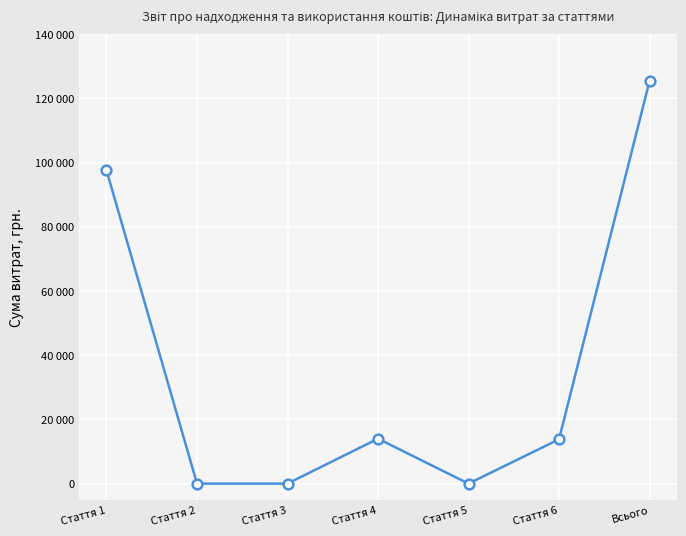

Where is the data nearest to the value 62700?

Стаття 1